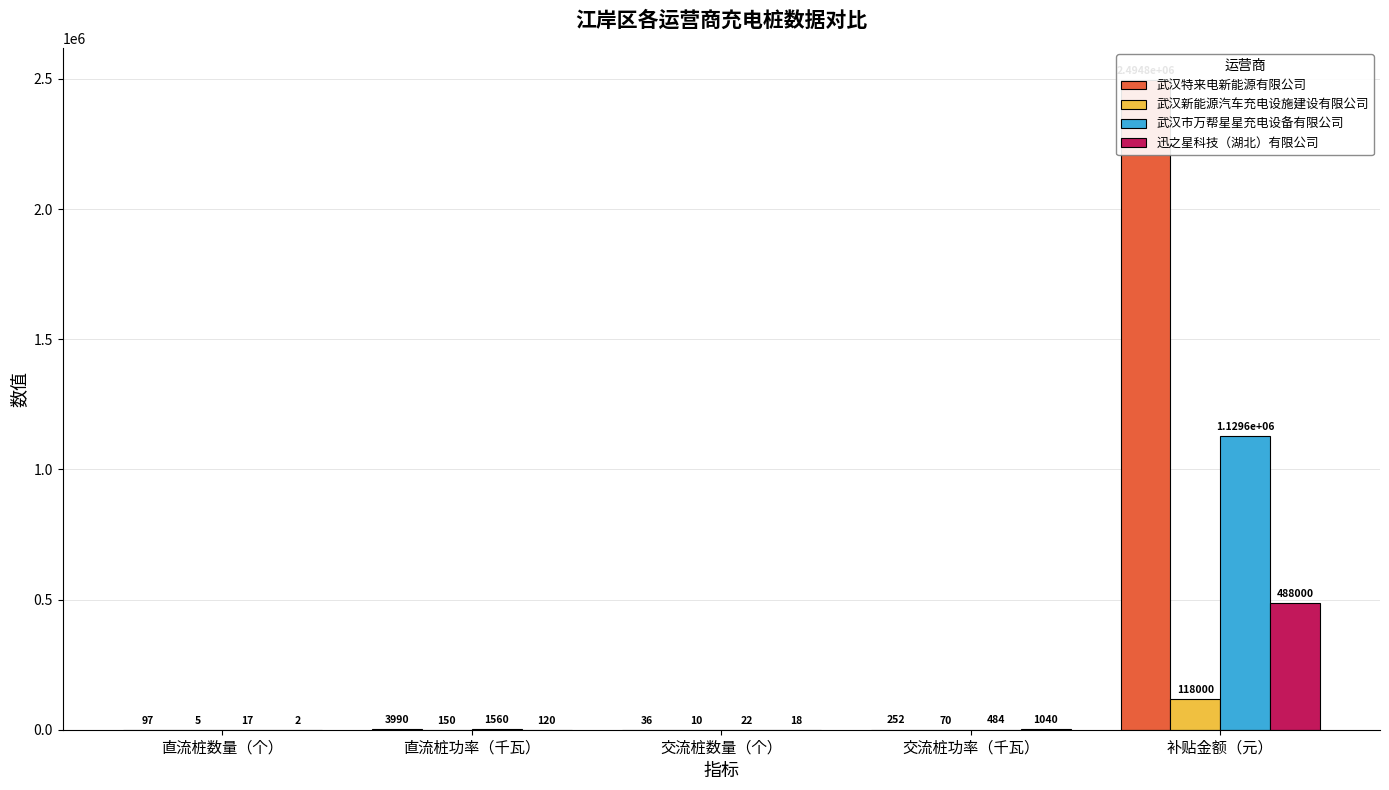

Which series has the largest range (max minus min)?

武汉特来电新能源有限公司